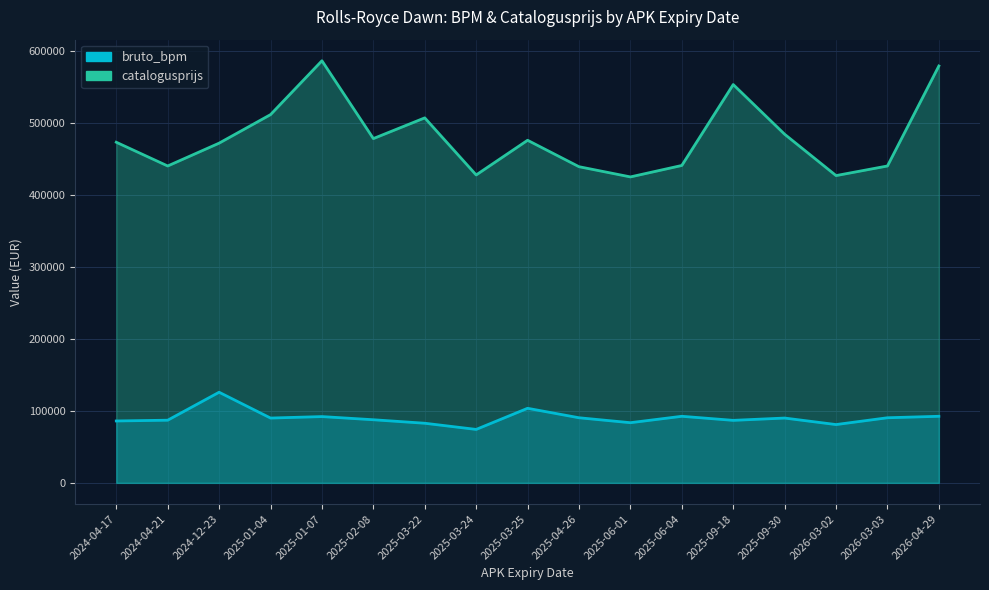

What is the difference between the bruto_bpm values at 20250324 and 20250604?

18235